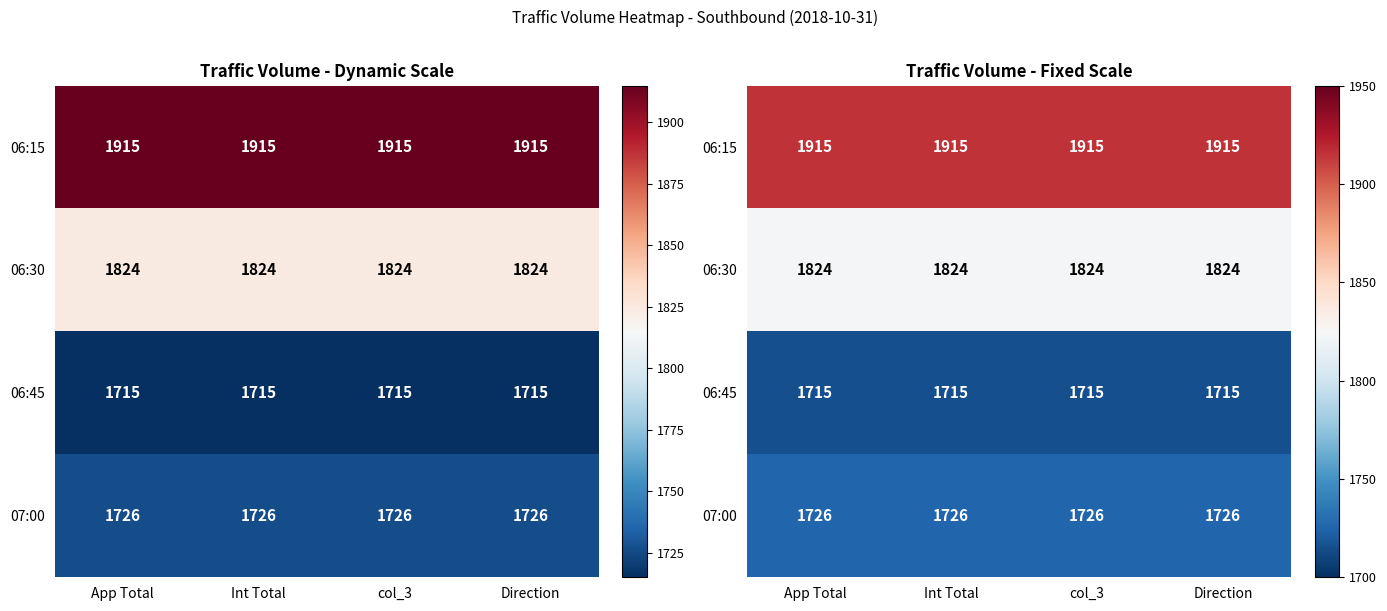

What is the lowest value of the 07:00 series?

1726